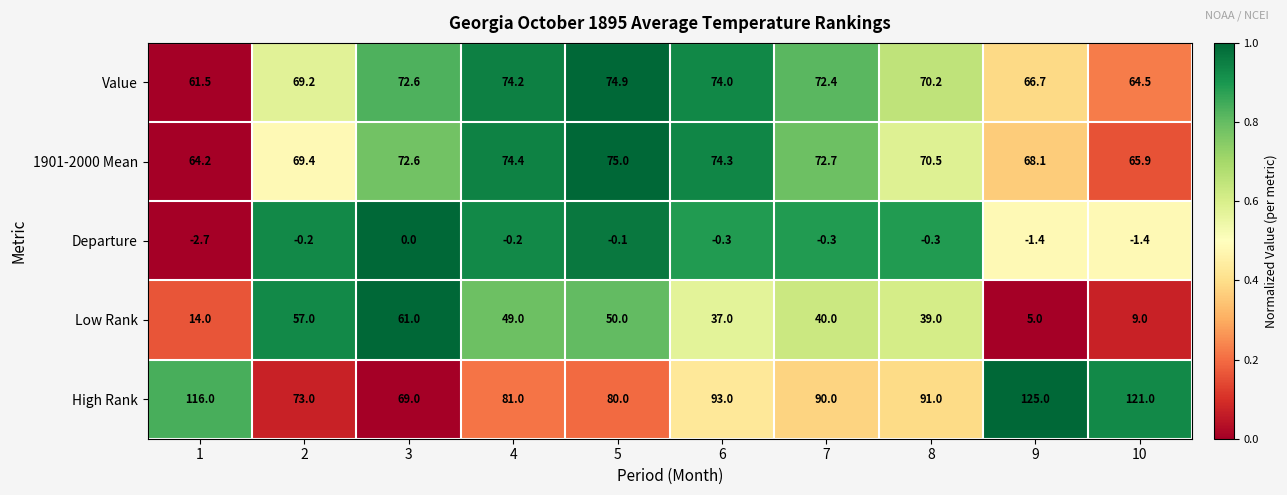

How many series are shown in this chart?

5